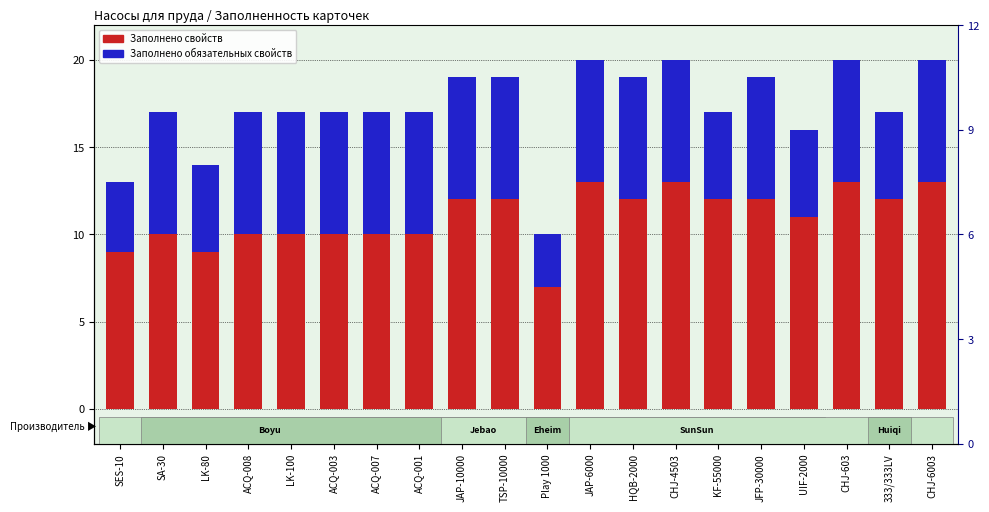

Reading left to right, transcribe all the data shown in this chart.

Заполнено свойств: SES-10=13	SA-30=17	LK-80=14	ACQ-008=17	LK-100=17	ACQ-003=17	ACQ-007=17	ACQ-001=17	JAP-10000=19	TSP-10000=19	Play 1000=10	JAP-6000=20	HQB-2000=19	CHJ-4503=20	KF-55000=17	JFP-30000=19	UIF-2000=16	CHJ-603=20	333/333LV=17	CHJ-6003=20
Заполнено обязательных свойств: SES-10=4	SA-30=7	LK-80=5	ACQ-008=7	LK-100=7	ACQ-003=7	ACQ-007=7	ACQ-001=7	JAP-10000=7	TSP-10000=7	Play 1000=3	JAP-6000=7	HQB-2000=7	CHJ-4503=7	KF-55000=5	JFP-30000=7	UIF-2000=5	CHJ-603=7	333/333LV=5	CHJ-6003=7